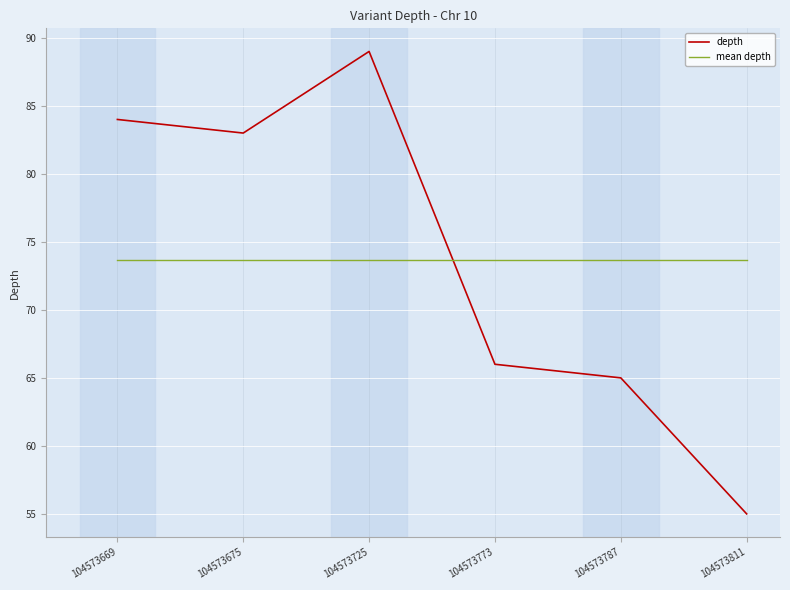

True or false: mean depth and depth cross at least once.

True